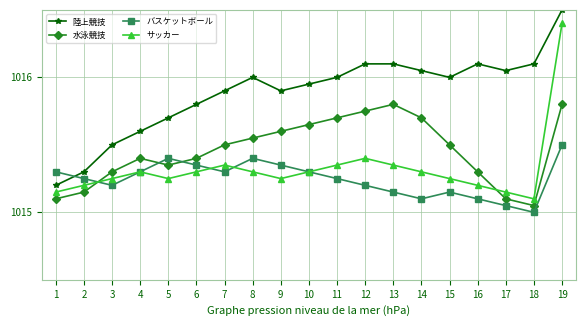

What is the value of the 陸上競技 point at the 9th from the left?

1015.9